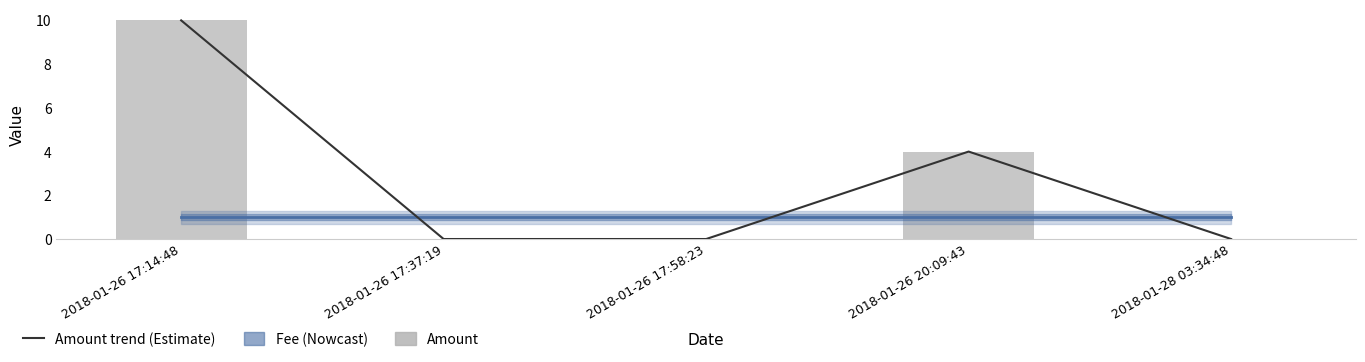

At which label is Fee closest to 1?

2018-01-26 17:14:48